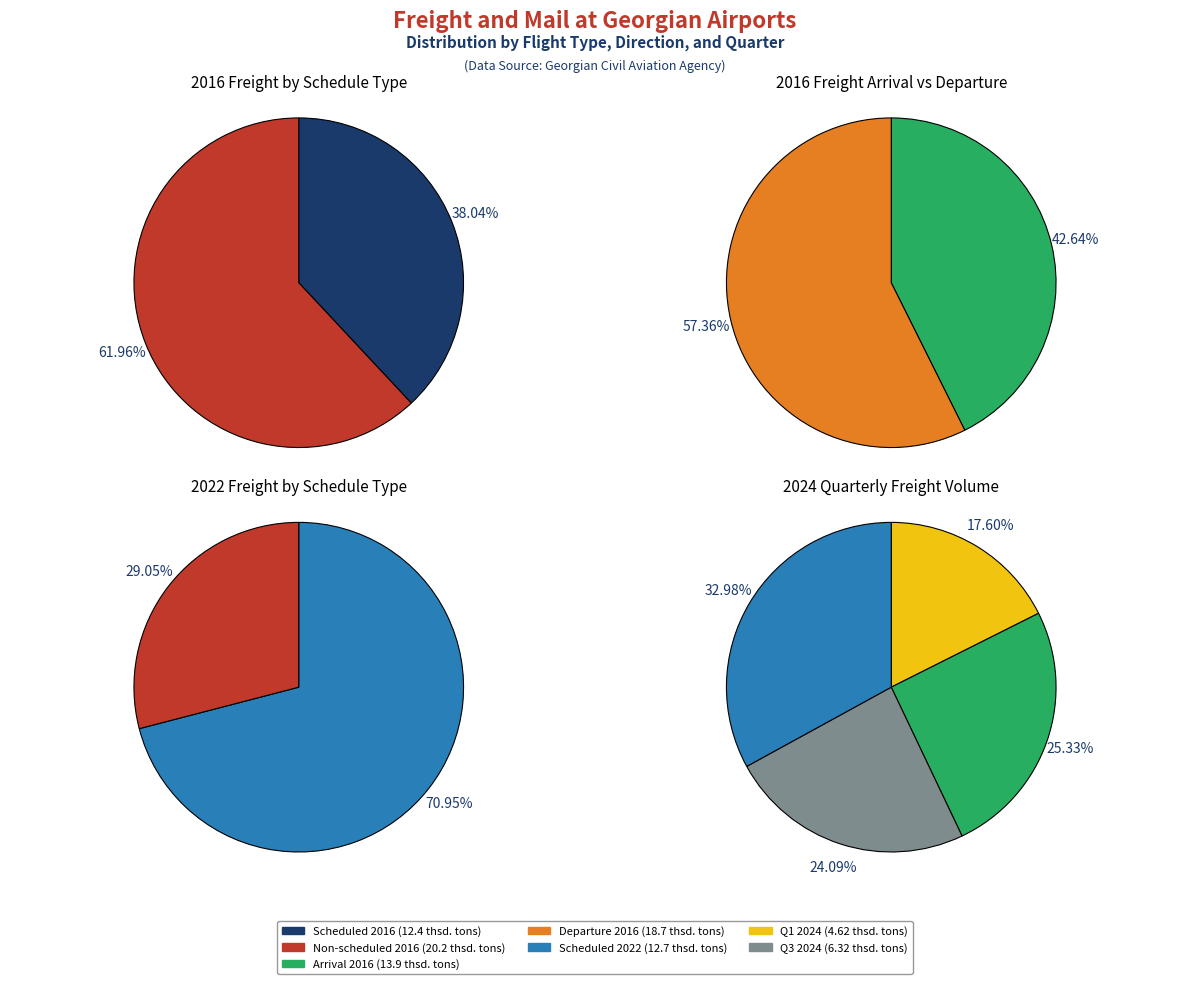

What percentage is the Non-scheduled slice, to the nearest percent?

62%